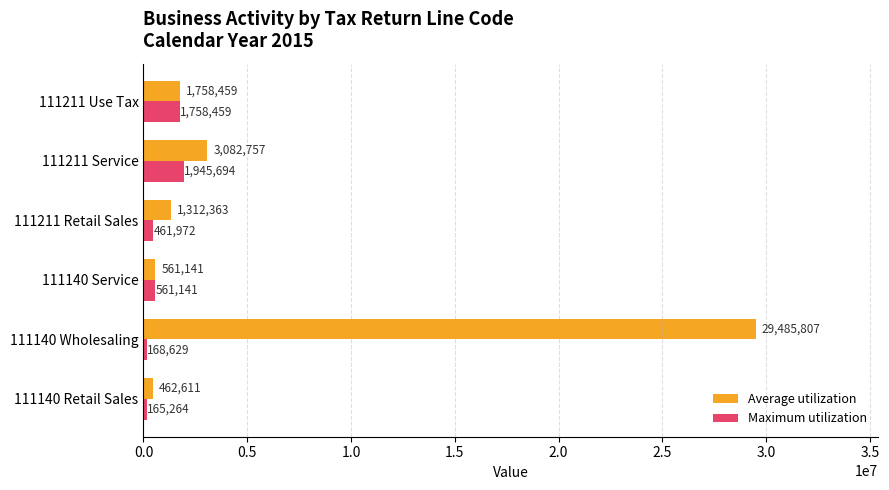

What is the greatest value displayed?

29485807